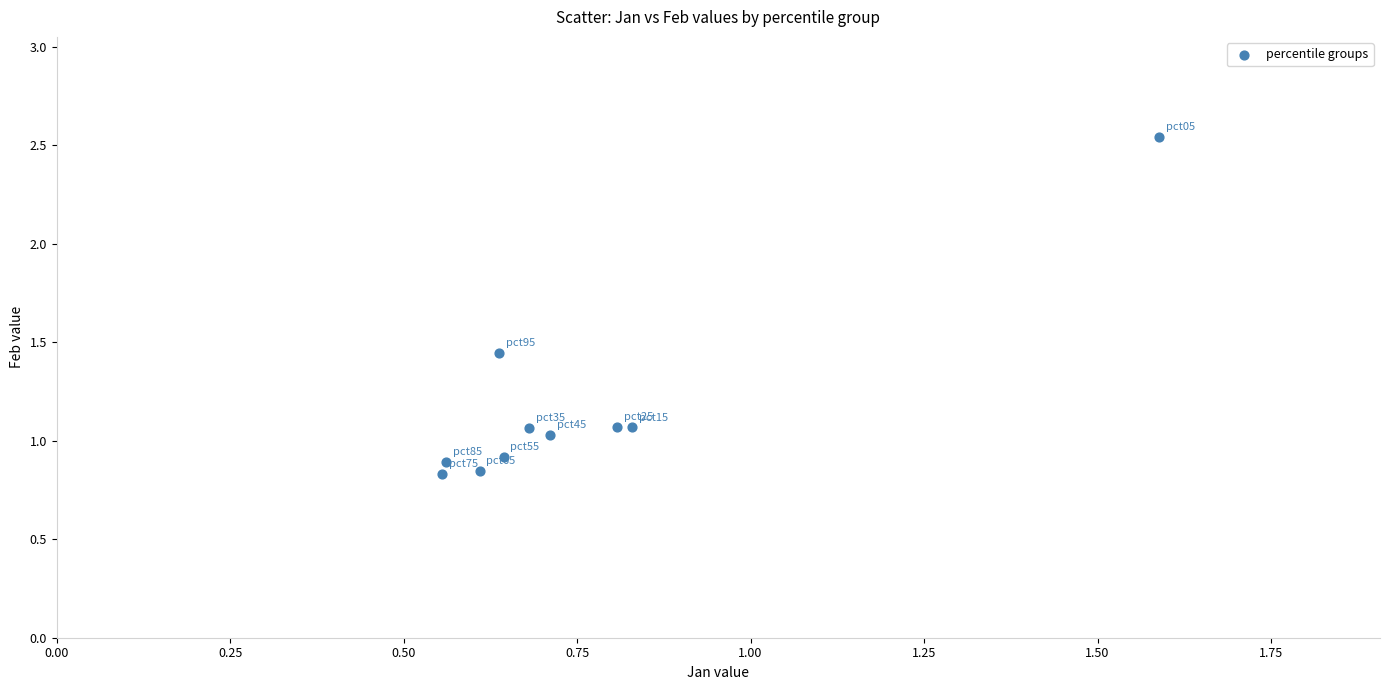

What is the average Y value?

1.2